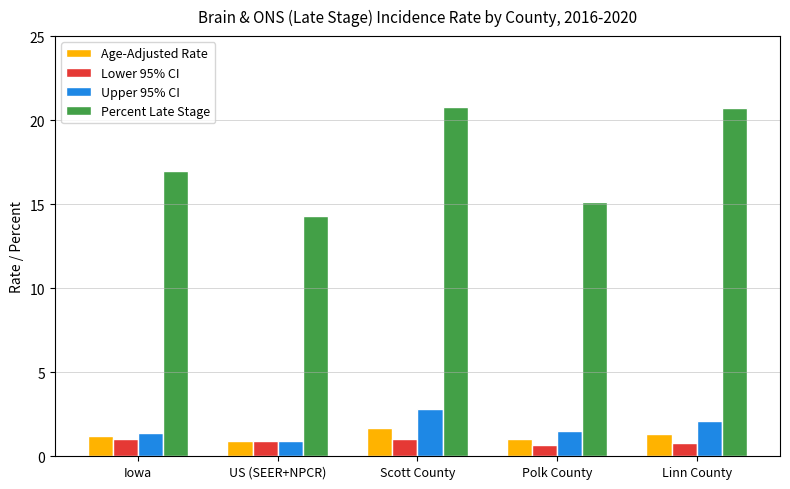

What is the lowest value of the Lower 95% CI series?

0.7